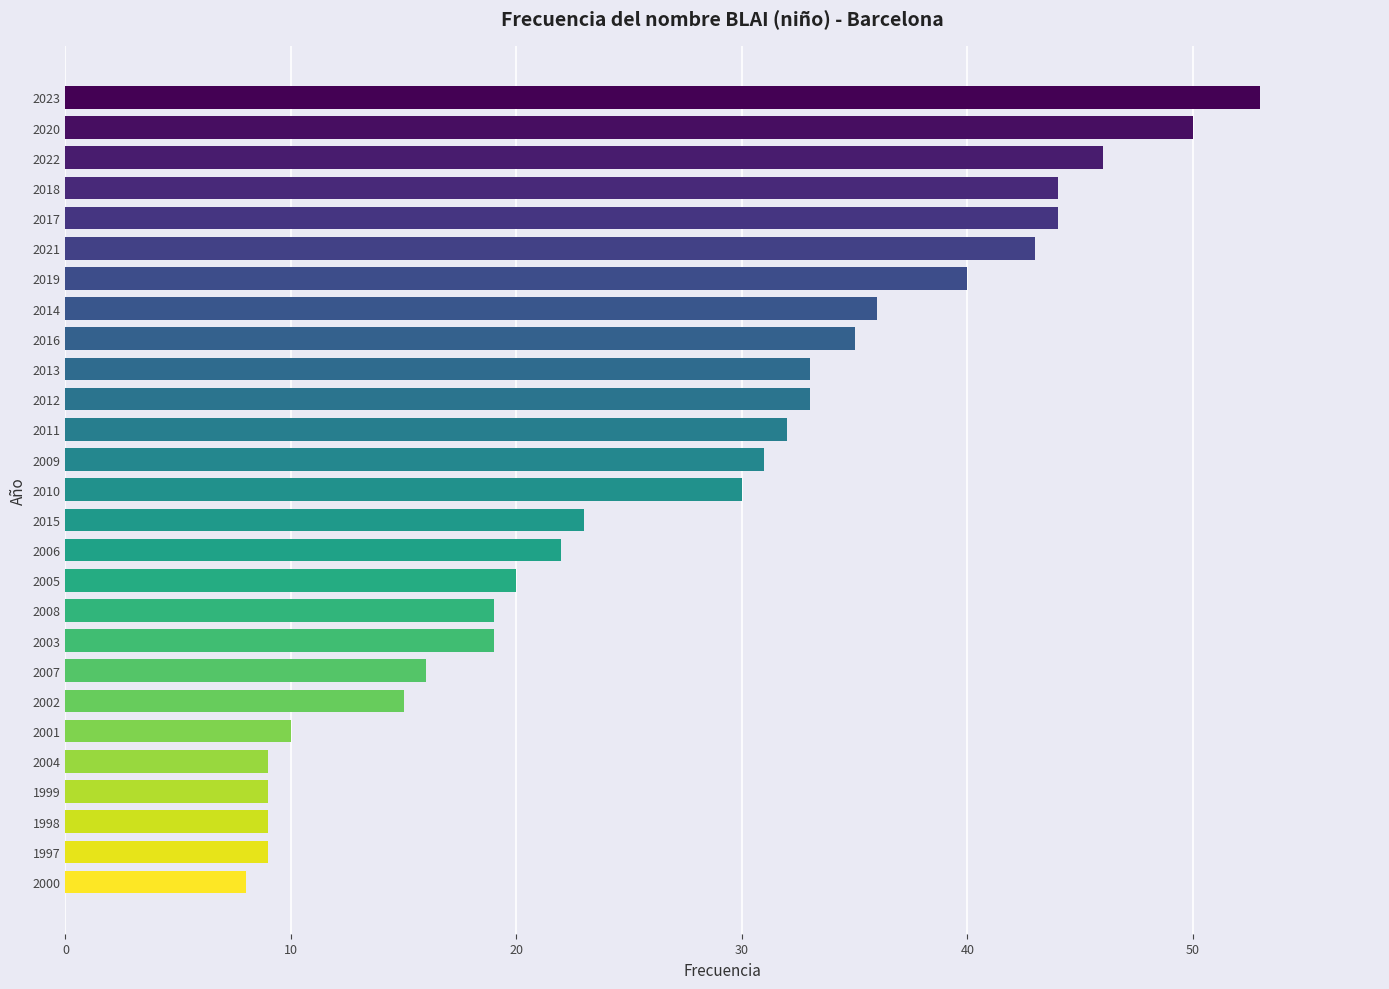

Reading bottom to top, transcribe all the data shown in this chart.

8	9	9	9	9	10	15	16	19	19	20	22	23	30	31	32	33	33	35	36	40	43	44	44	46	50	53